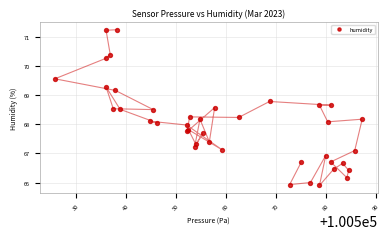

What is the range of X values (max minus min)?

61.6